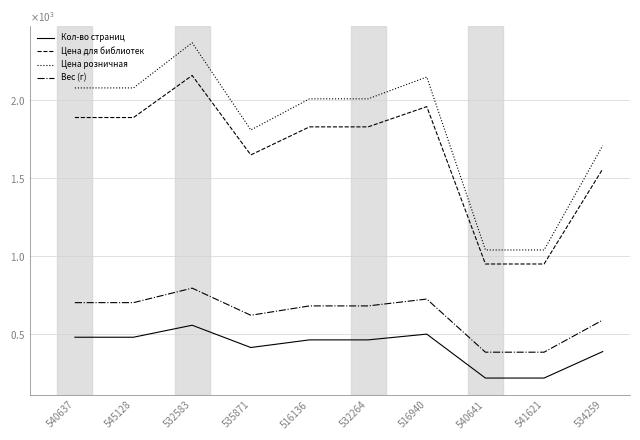

Is the value of Цена розничная at 532583 greater than the value of Цена для библиотек at 534259?

Yes